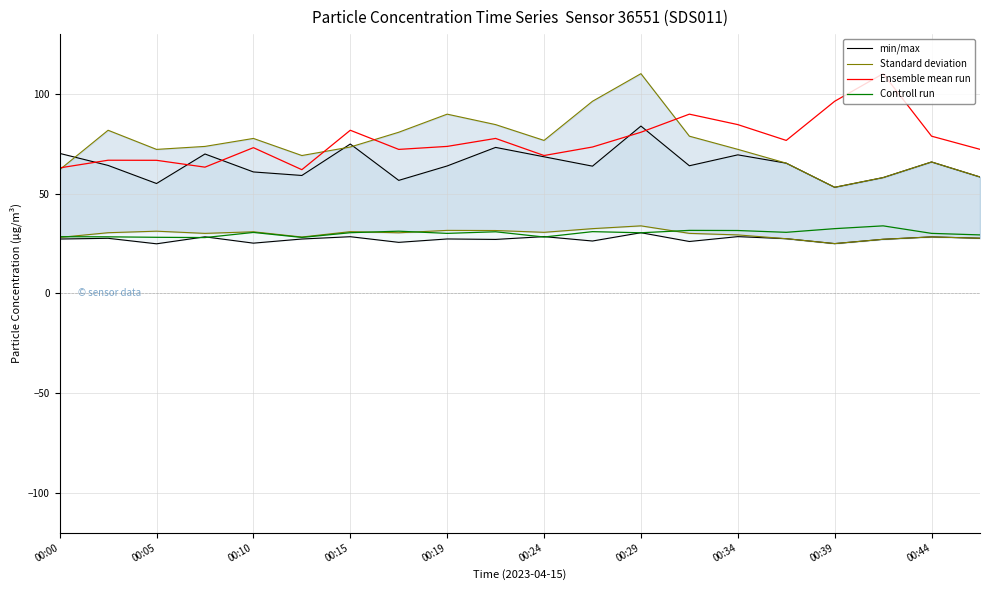

Is it true that Controll run equals 40.0 at 00:15?

False